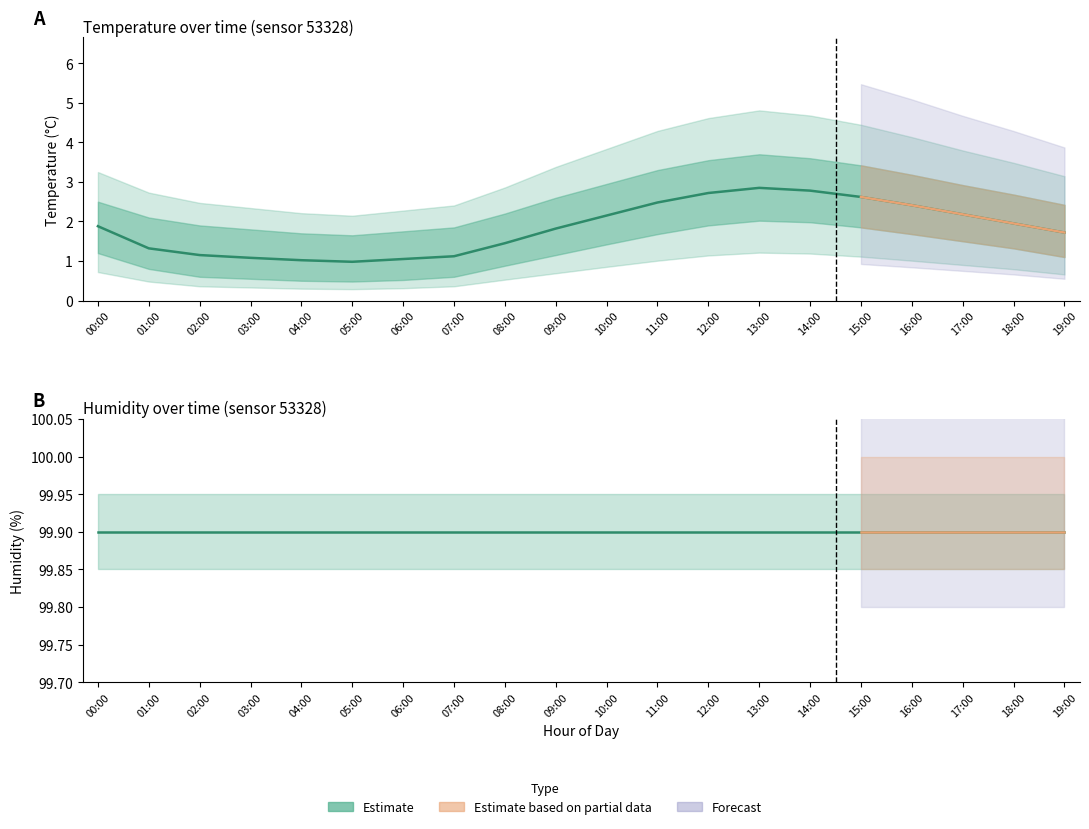

What is the sum of all temperature_mean values?

36.7